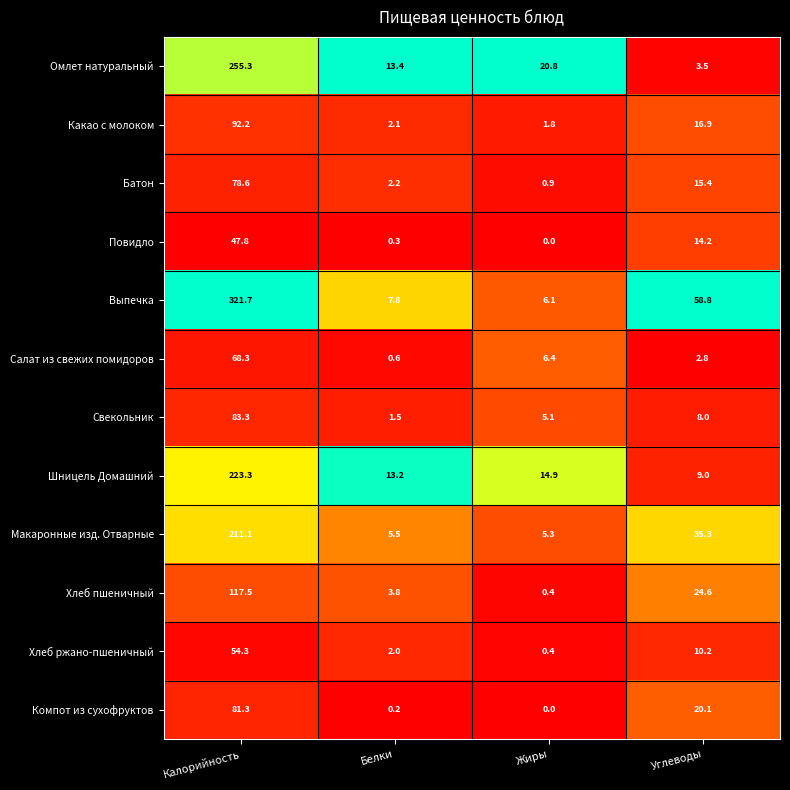

Which label corresponds to the largest value in the chart?

Калорийность